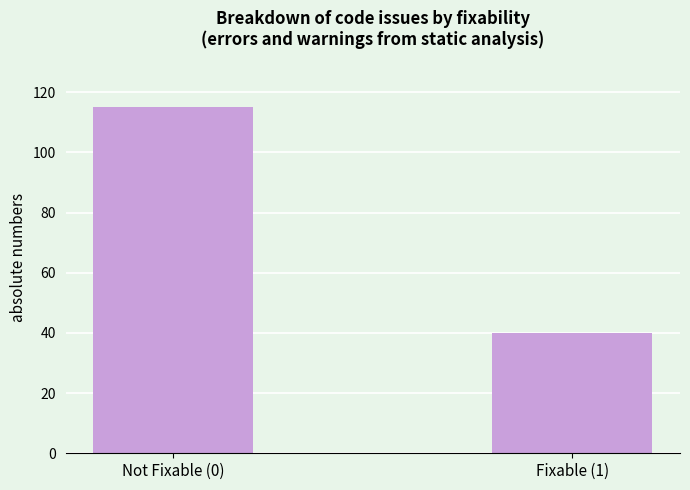

What is the change in value from Not Fixable (0) to Fixable (1)?

-75